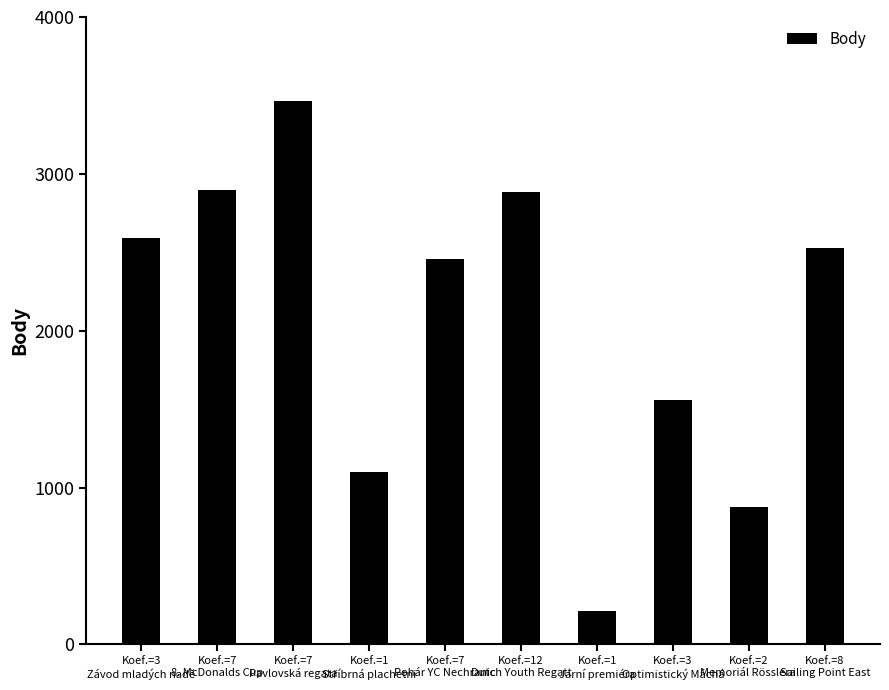

How many series are shown in this chart?

1